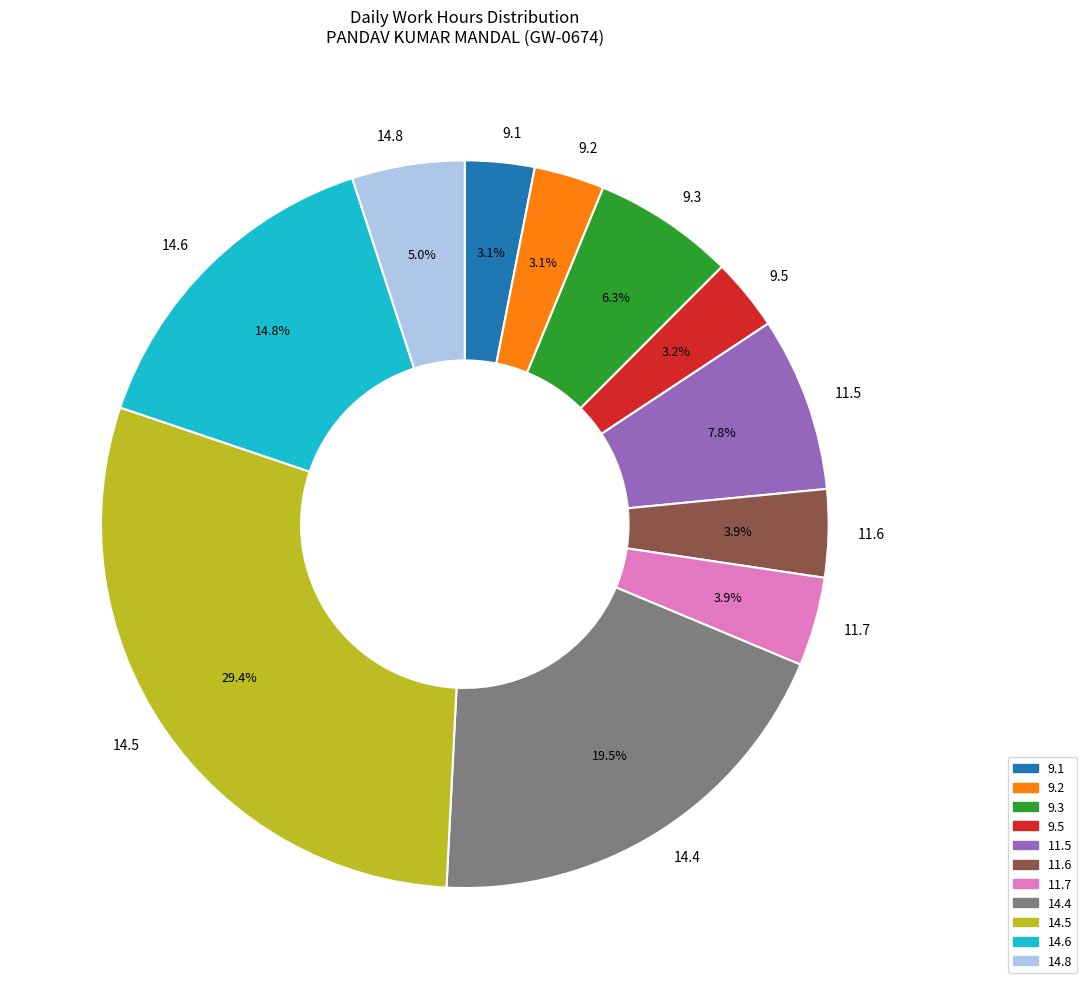

What portion of the pie excludes 11.5?

92.2%